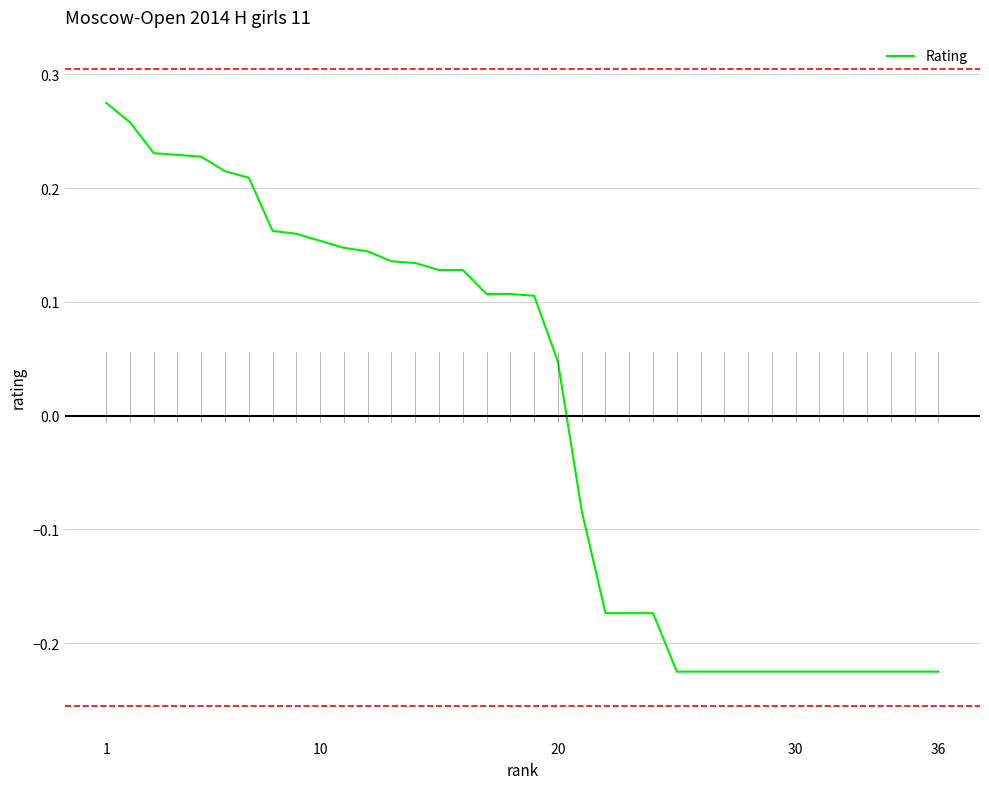

What is the difference between the maximum and minimum values?

0.5